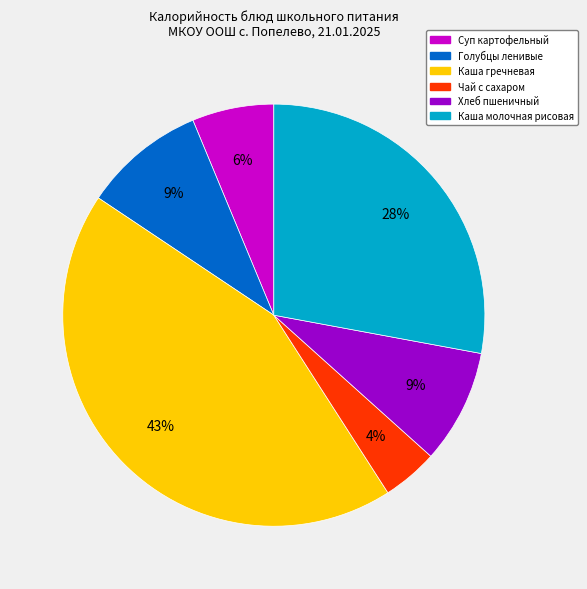

Is it true that Каша гречневая is 34% of the pie?

False